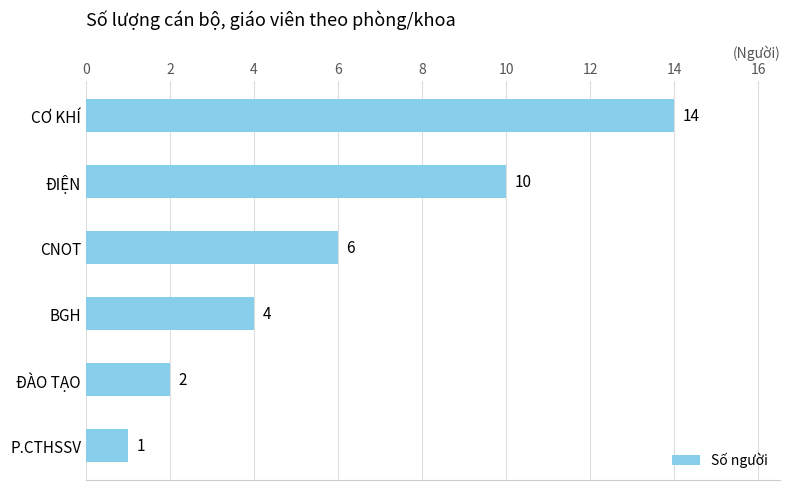

Count the number of categories in the chart.

6